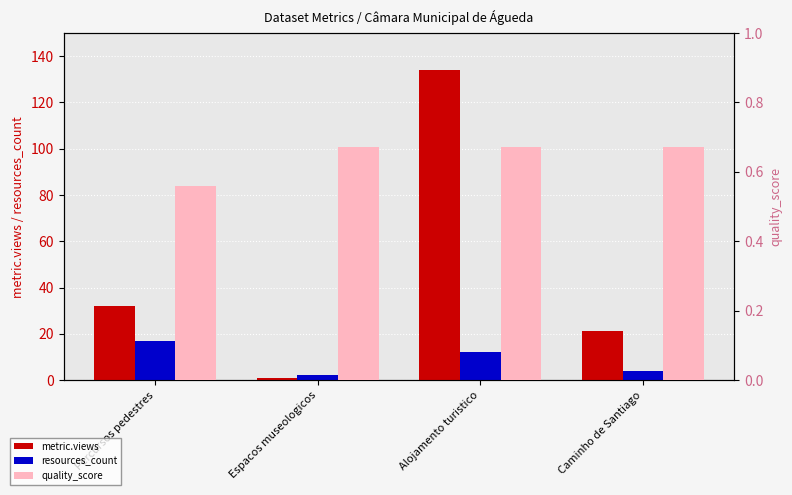

What is the difference between the maximum and minimum values in the metric.views series?

133.0